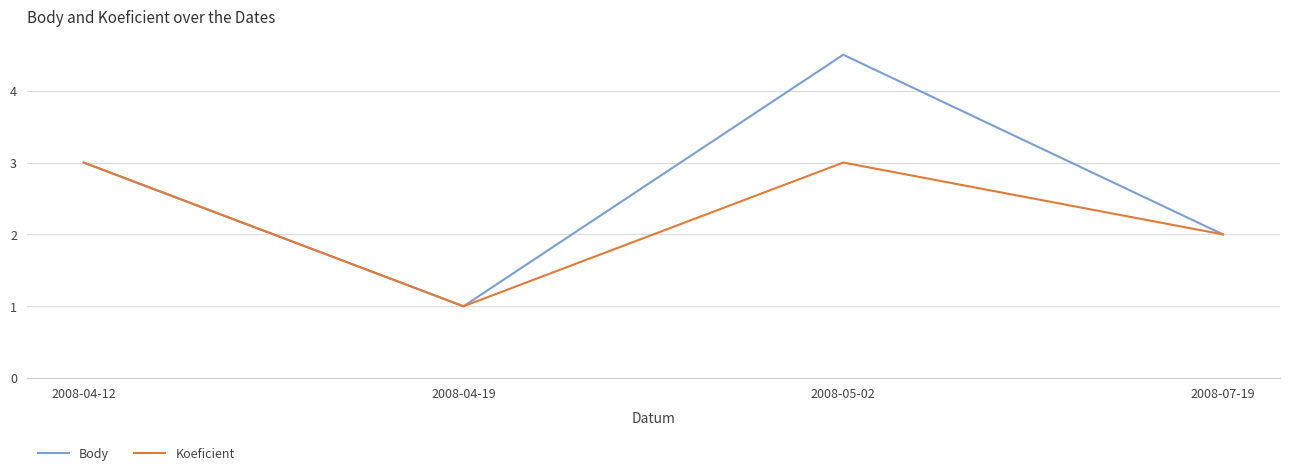

What position from the left is 2008-04-12?

1